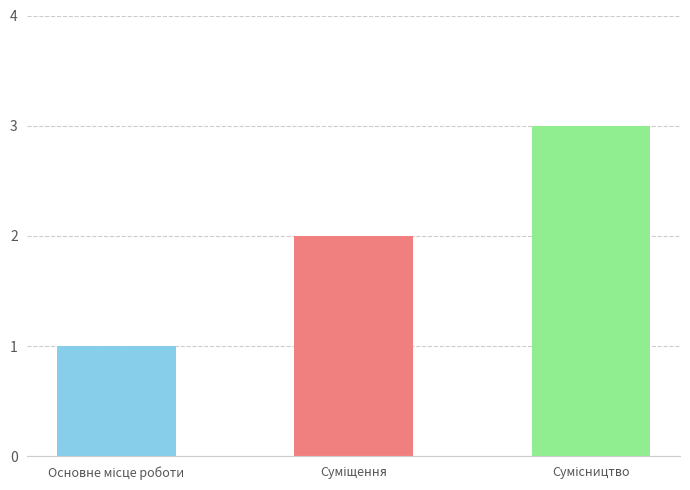

What is the maximum value shown in the chart?

3